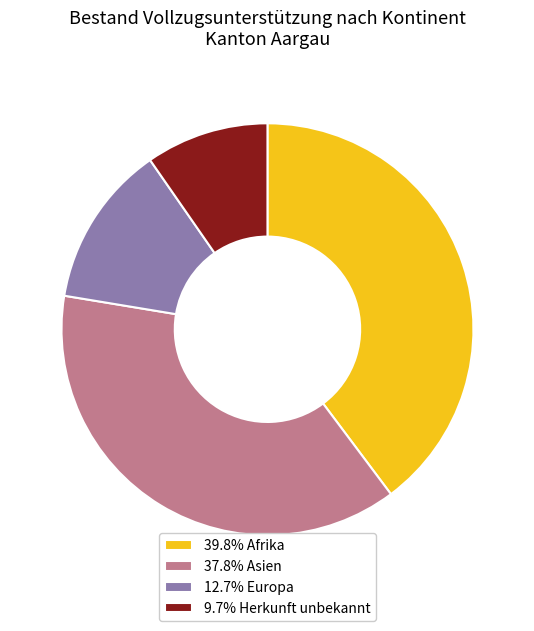

What is the ratio of the value at 37.8% Asien to the value at 12.7% Europa?

3.0